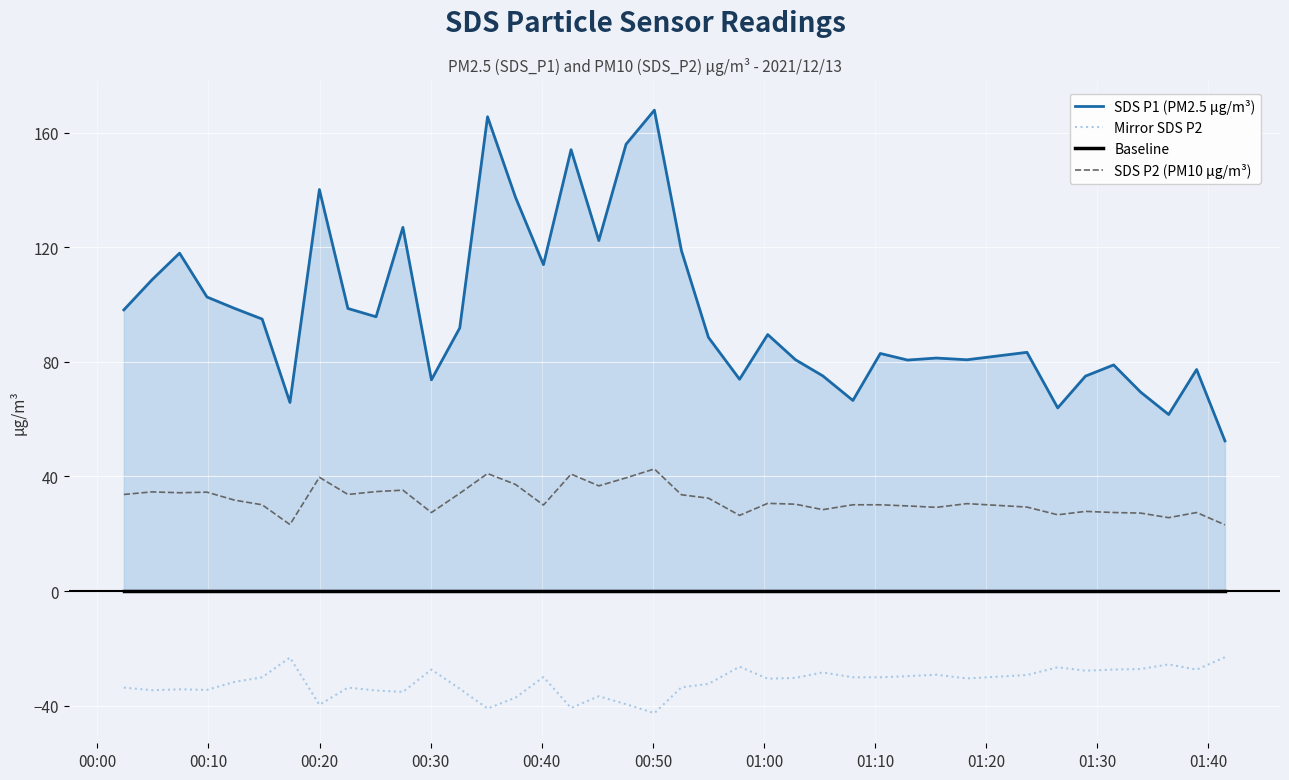

Rank the series by their maximum value, from highest to lowest.

SDS P1 (PM2.5 µg/m³), SDS P2 (PM10 µg/m³), Baseline, Mirror SDS P2